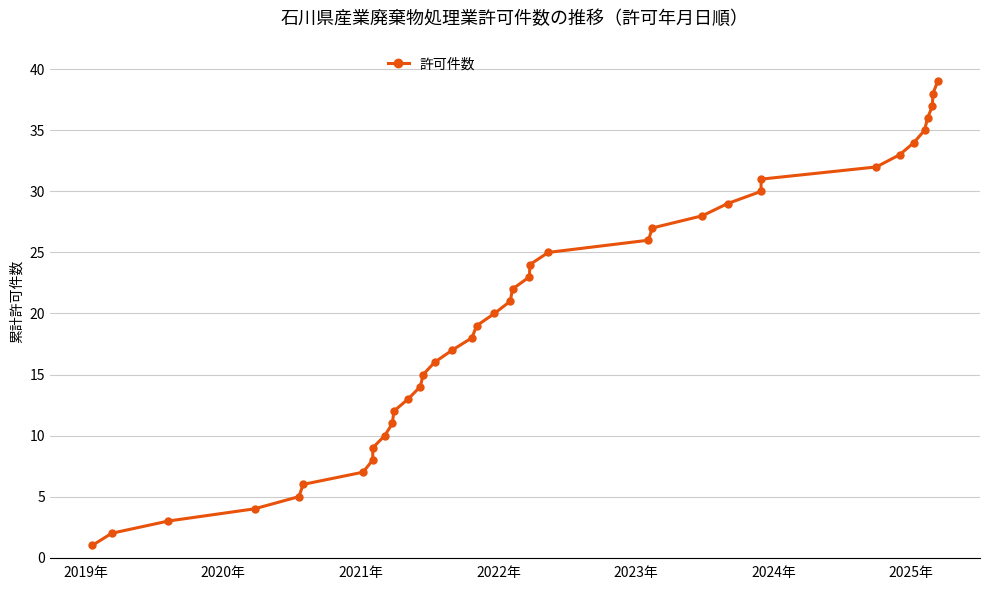

What is the smallest value displayed?

1